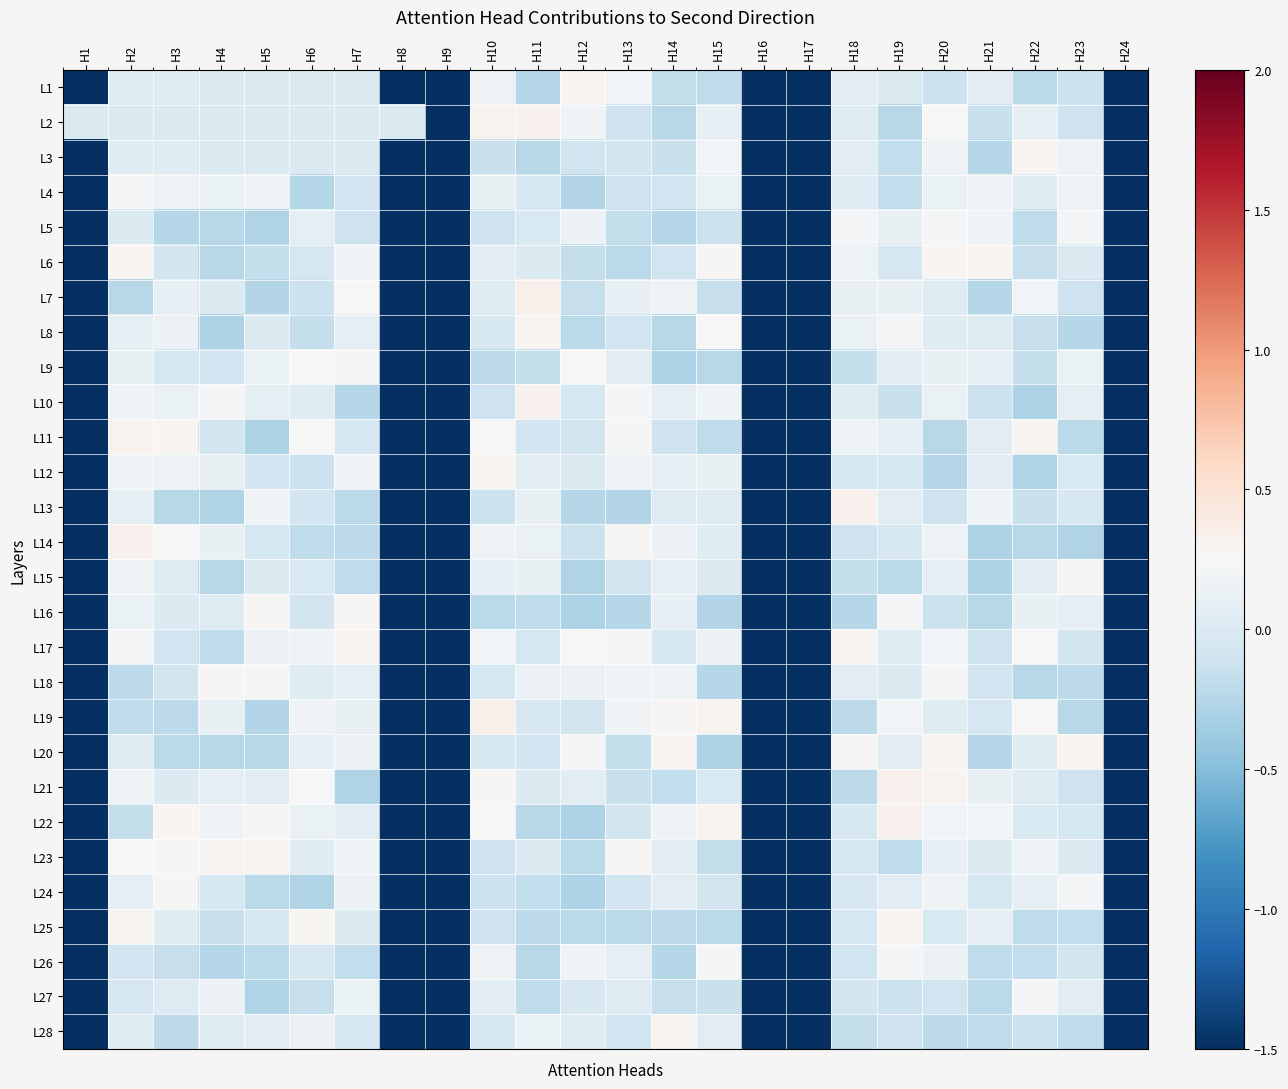

List the series in order of their peak value, lowest first.

L26, L4, L27, L5, L9, L15, L24, L18, L16, L1, L6, L12, L28, L3, L17, L20, L25, L23, L8, L11, L14, L2, L22, L10, L21, L13, L7, L19